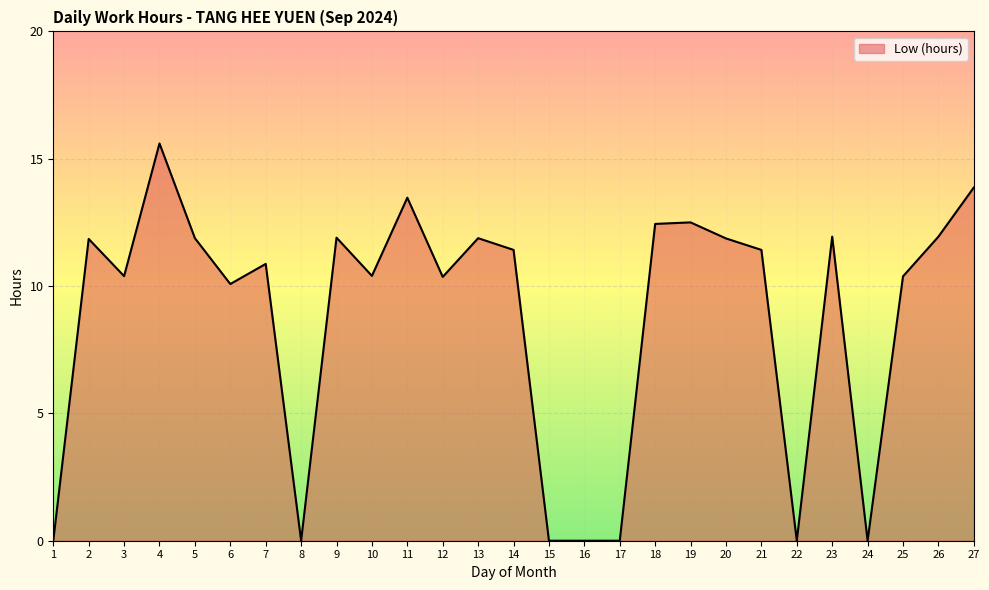

The chart shows a value of 13.5 at 11. True or false?

True